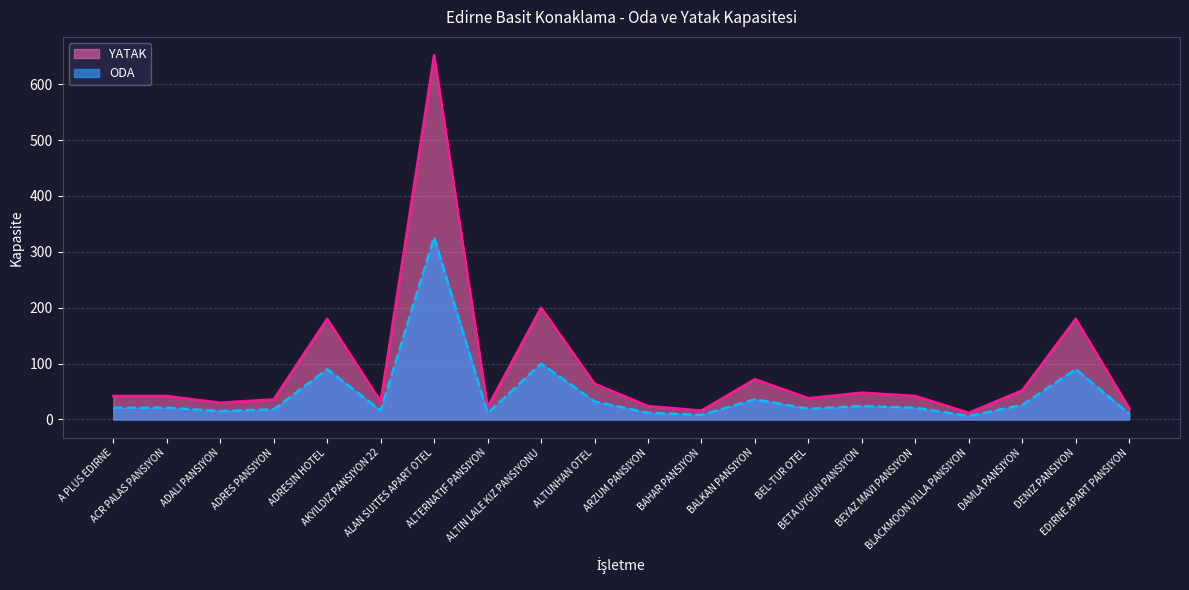

At which category does YATAK reach its first local valley?

ADALI PANSİYON